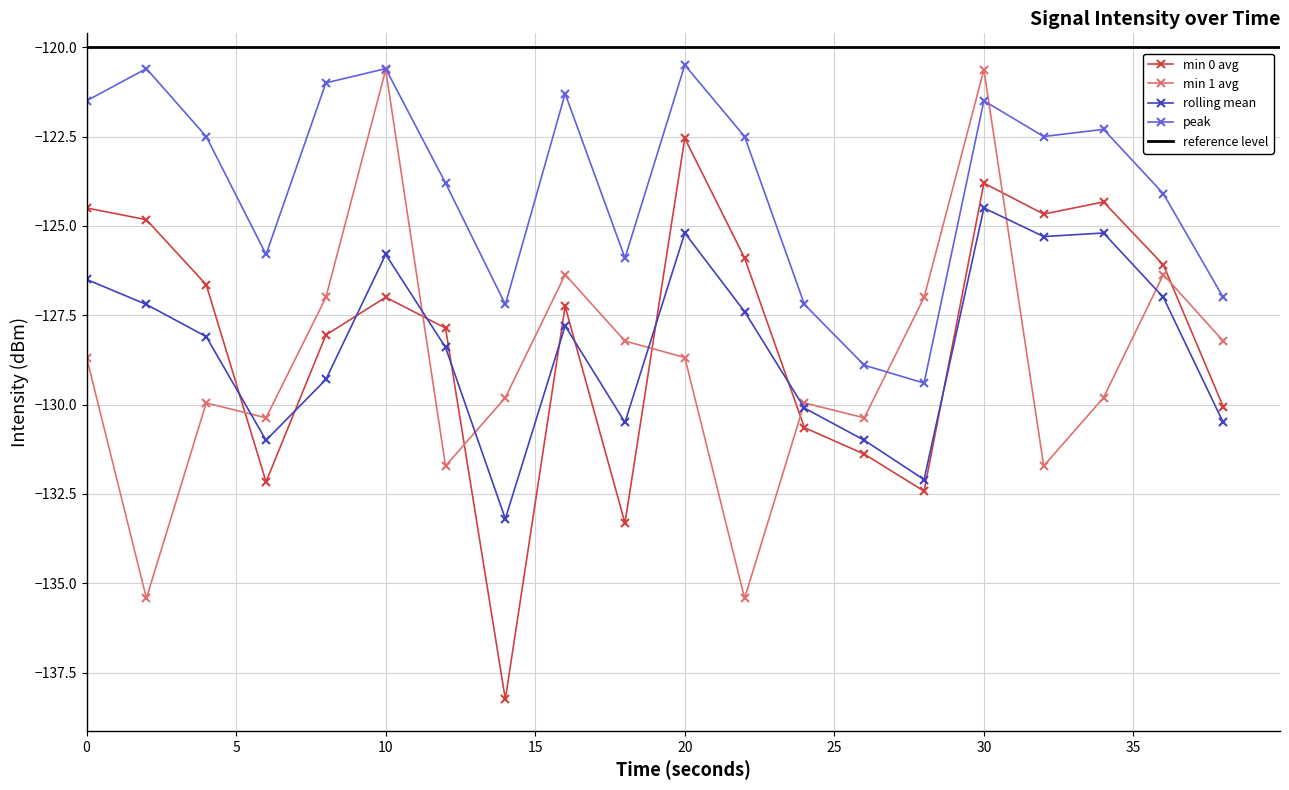

Rank the categories by rolling mean value from highest to lowest.

30, 20, 34, 32, 10, 0, 36, 2, 22, 16, 4, 12, 8, 24, 18, 38, 6, 26, 28, 14